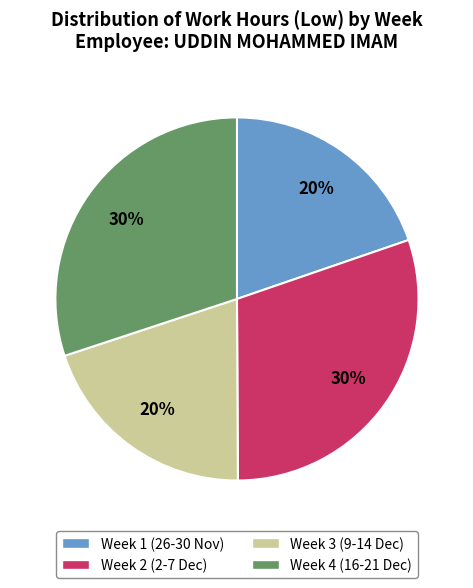

Count the number of slices in the pie.

4